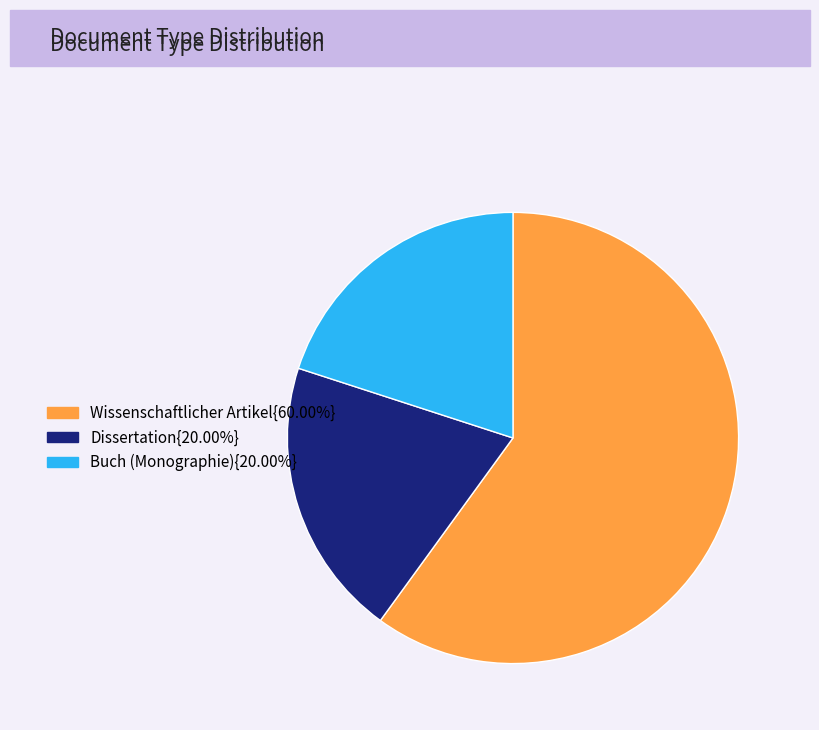

Is there a majority slice in this chart?

Yes